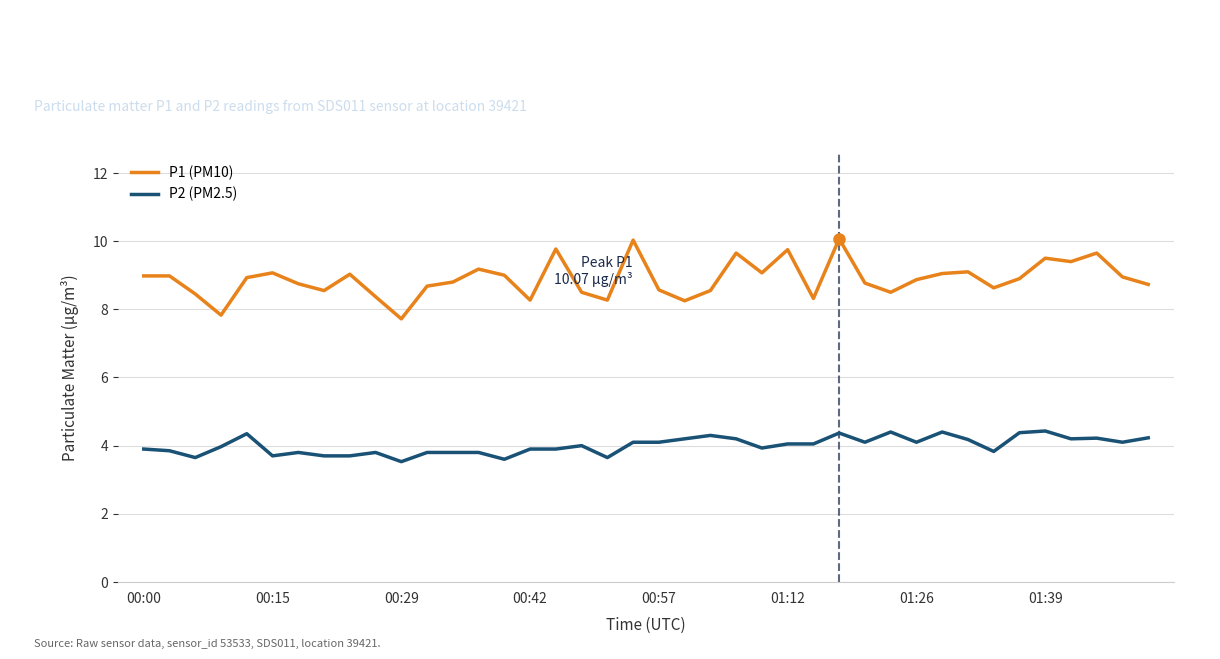

Which series has the largest total across all categories?

P1 (PM10)